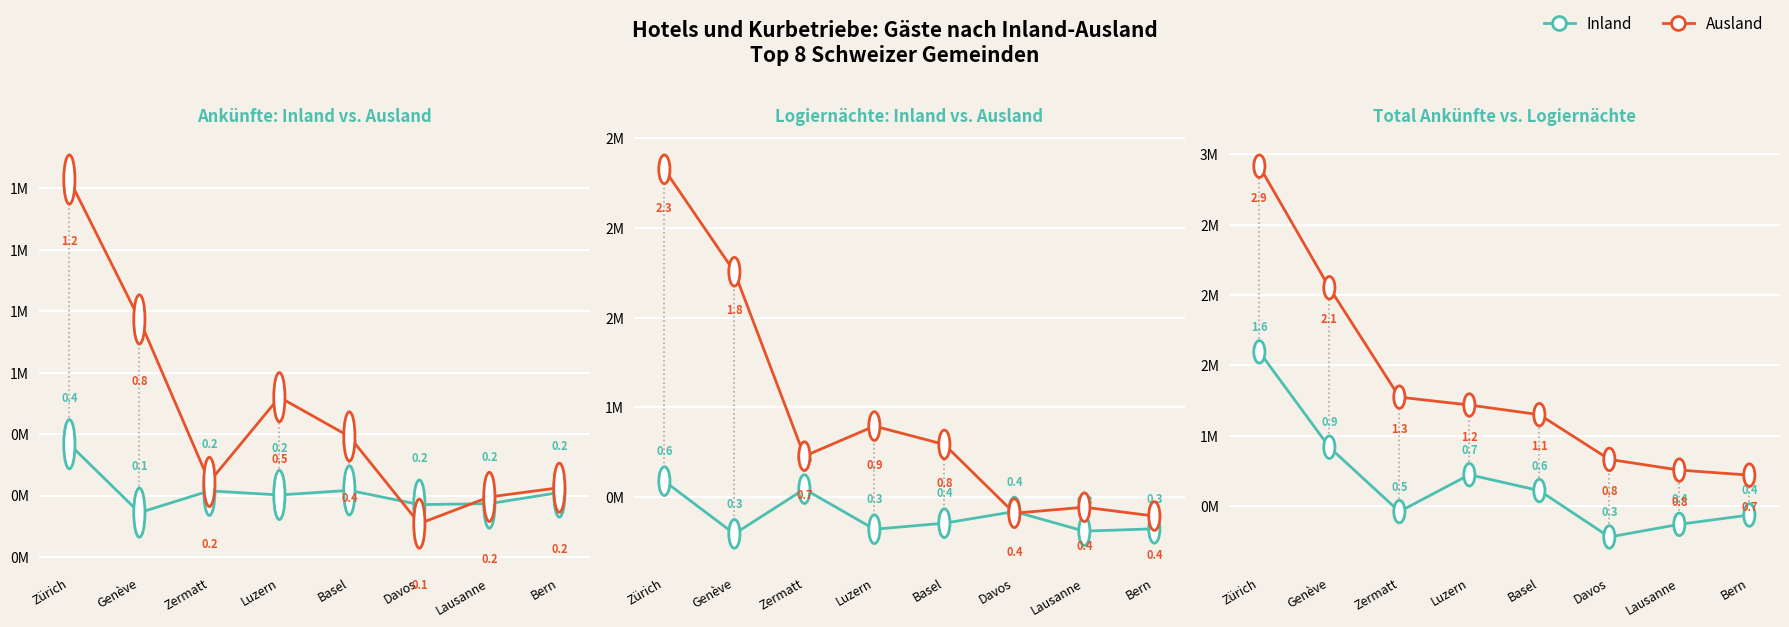

Rank the series by their maximum value, from lowest to highest.

Ankünfte Inland, Logiernächte Inland, Ankünfte Ausland, Total Ankünfte, Logiernächte Ausland, Total Logiernächte